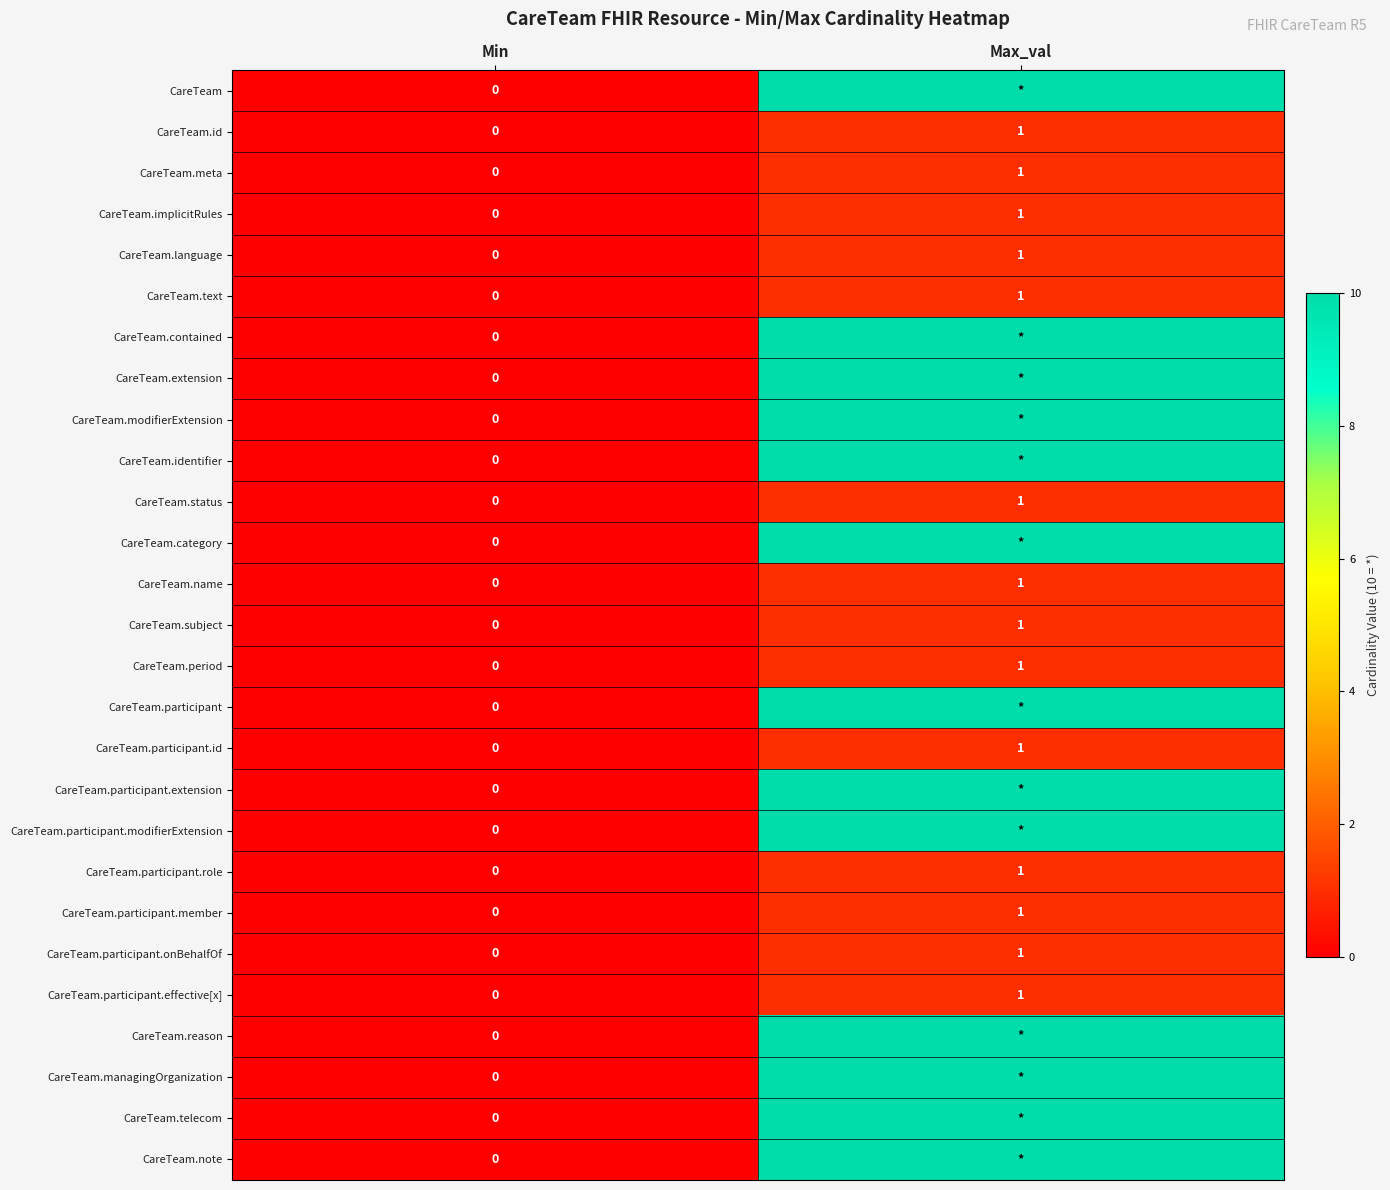

Which category has the lowest value in the CareTeam.period series?

Min